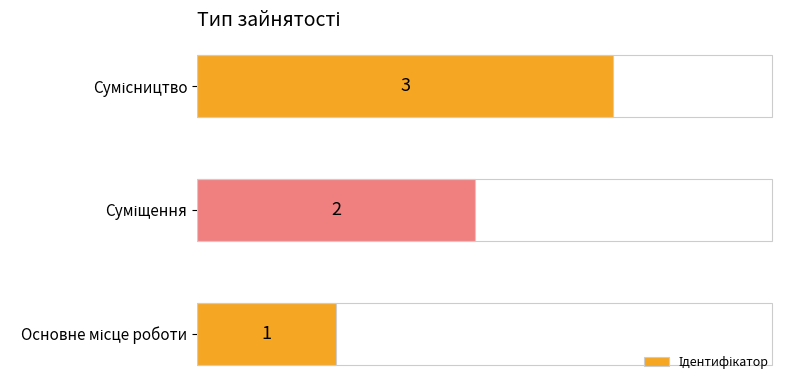

What is the smallest value displayed?

1